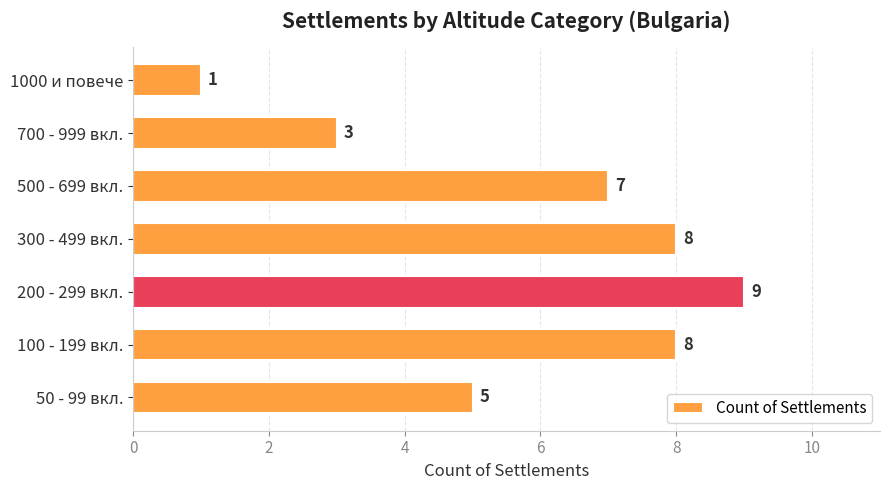

Does the chart contain any negative values?

No